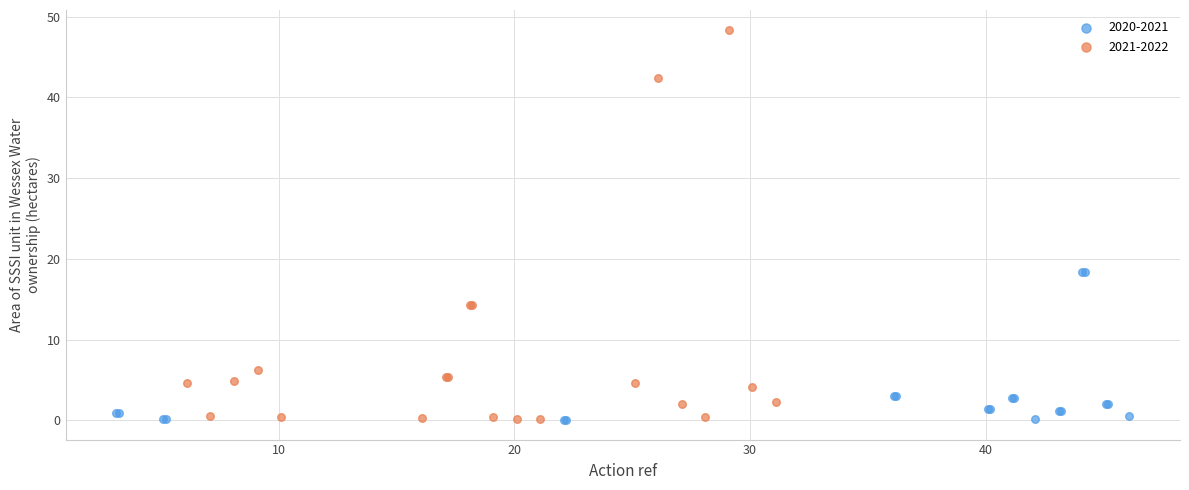

Which series reaches the maximum Y coordinate?

2021-2022